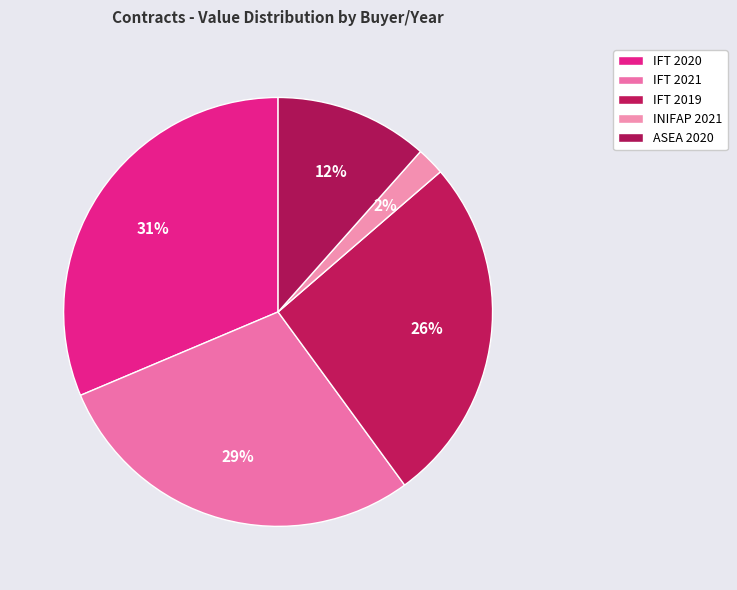

Does INIFAP 2021 represent more than half of the total?

No